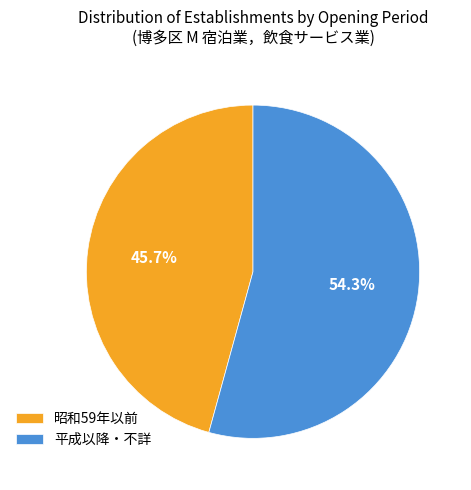

Is there a majority slice in this chart?

Yes